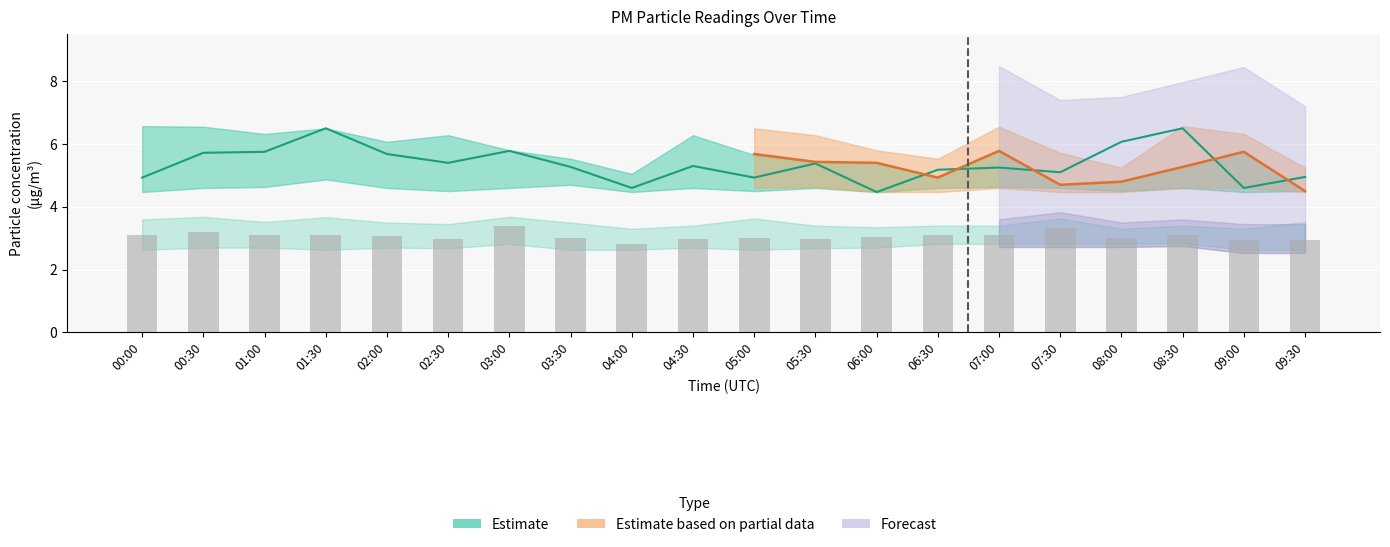

How many values are below 3?

6